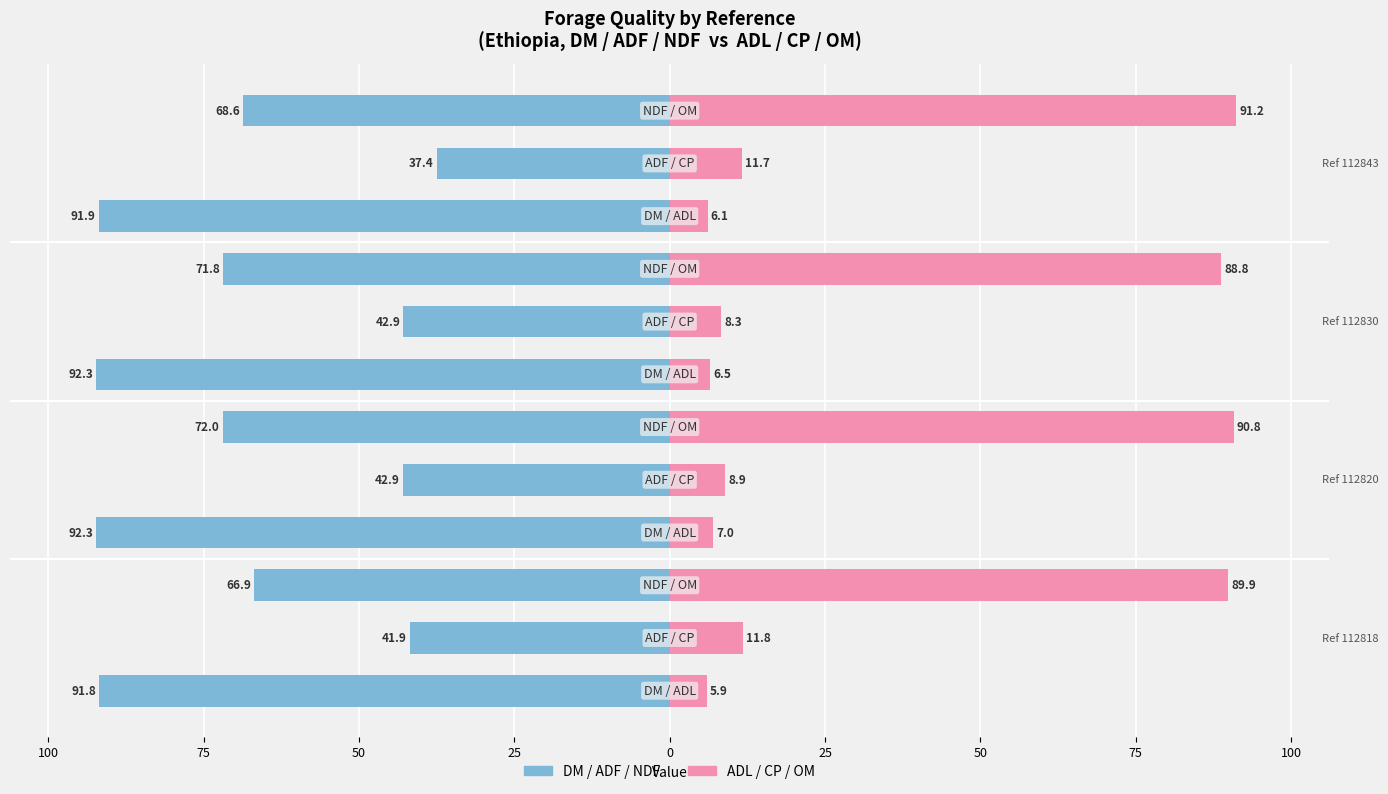

What is the sum of all Left metrics (DM, ADF, NDF) values?

-812.7